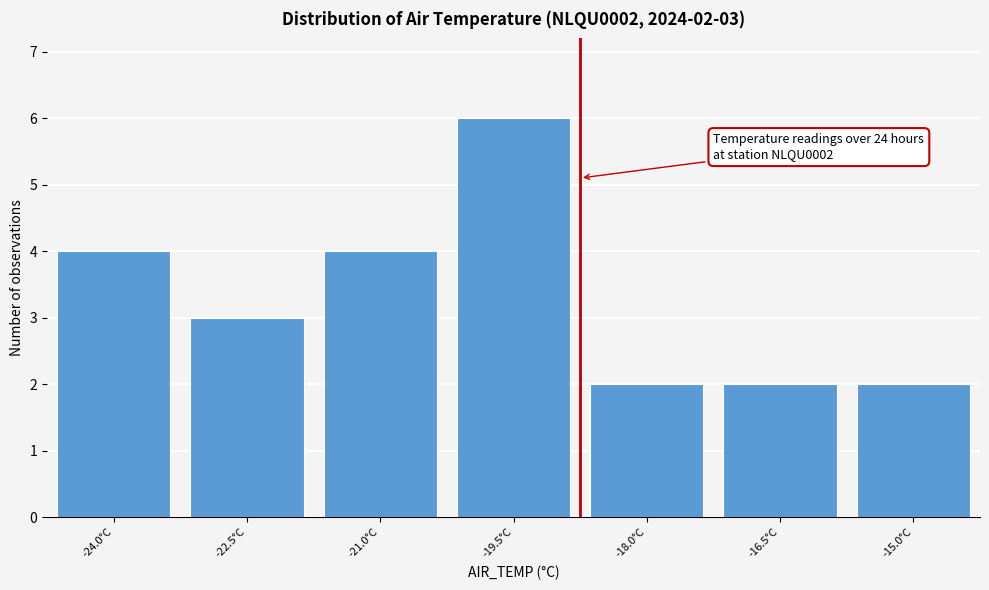

Reading right to left, what are all the values shown in this chart?

2	2	2	6	4	3	4